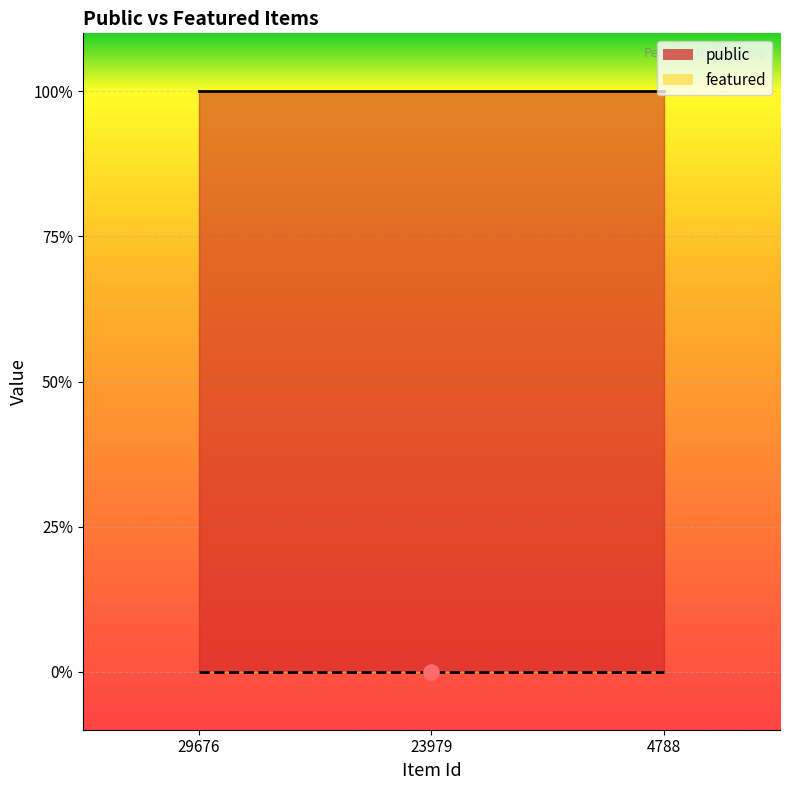

At how many categories does at least one series exceed 0?

3